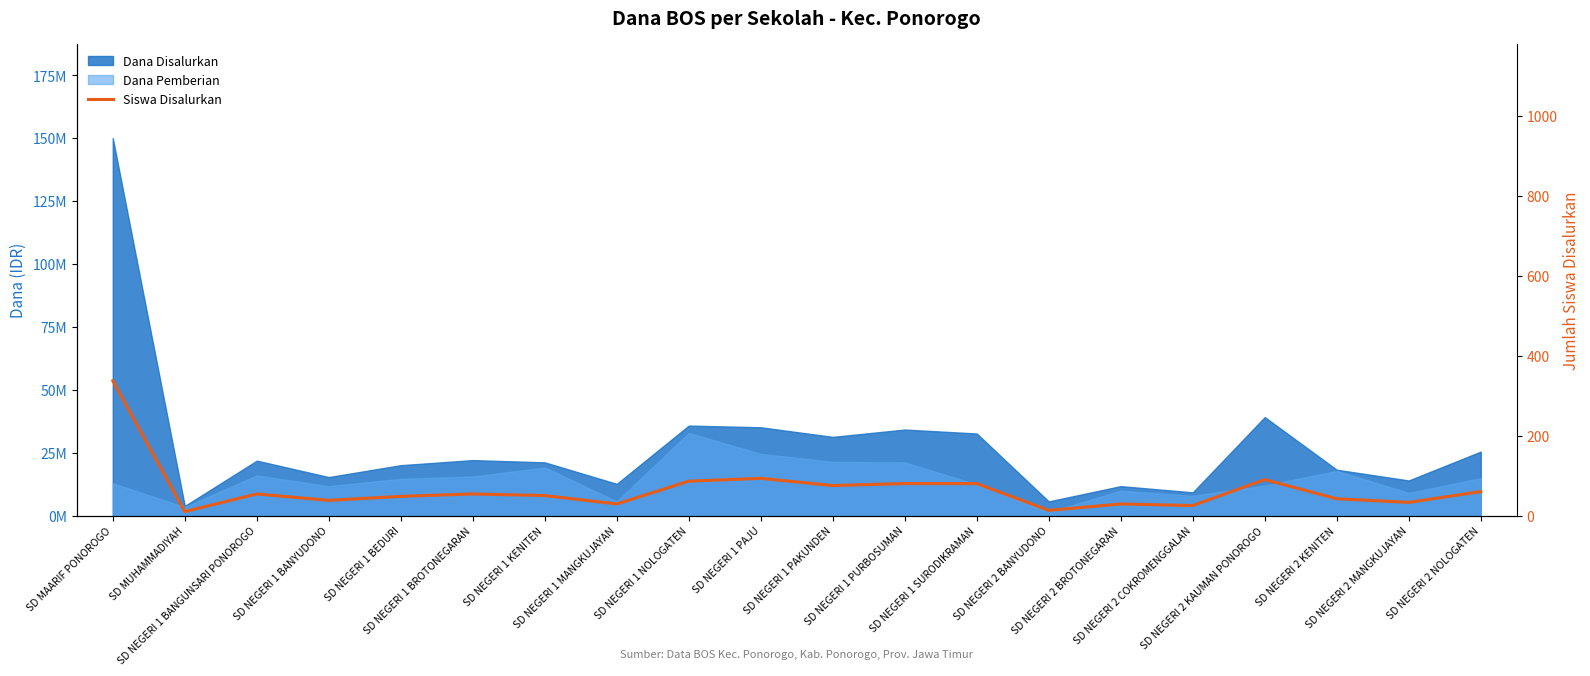

What is the label of the 18th point from the left?

SD NEGERI 2 KENITEN